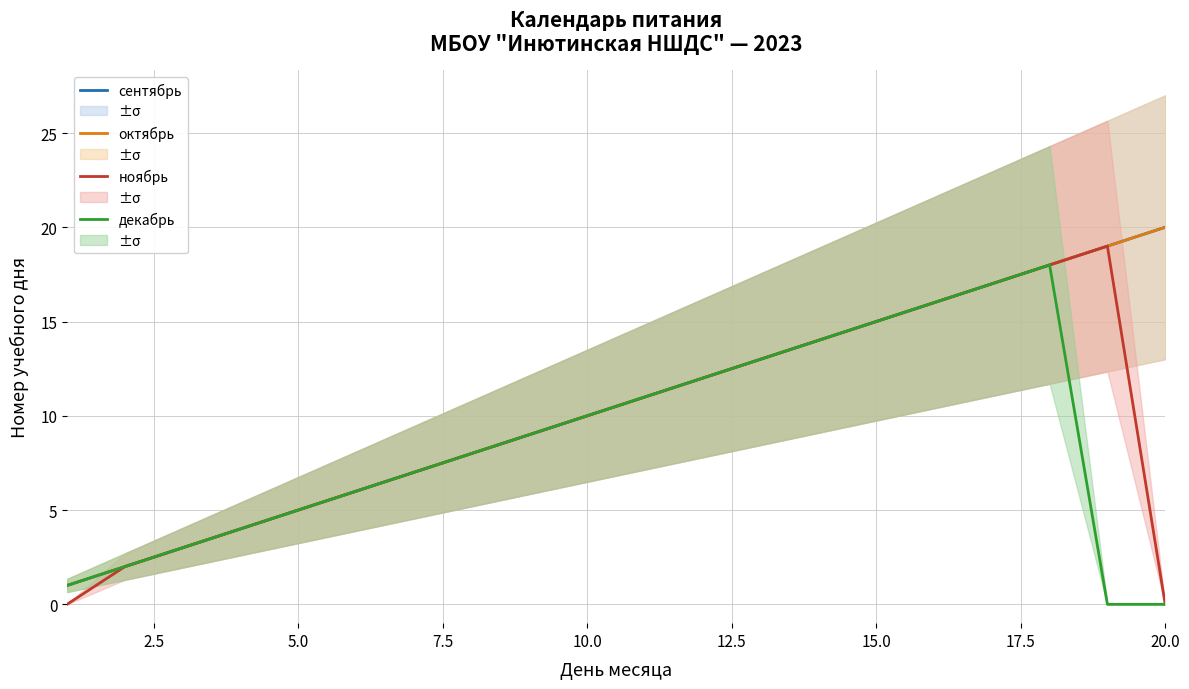

What is the lowest value of the сентябрь series?

1